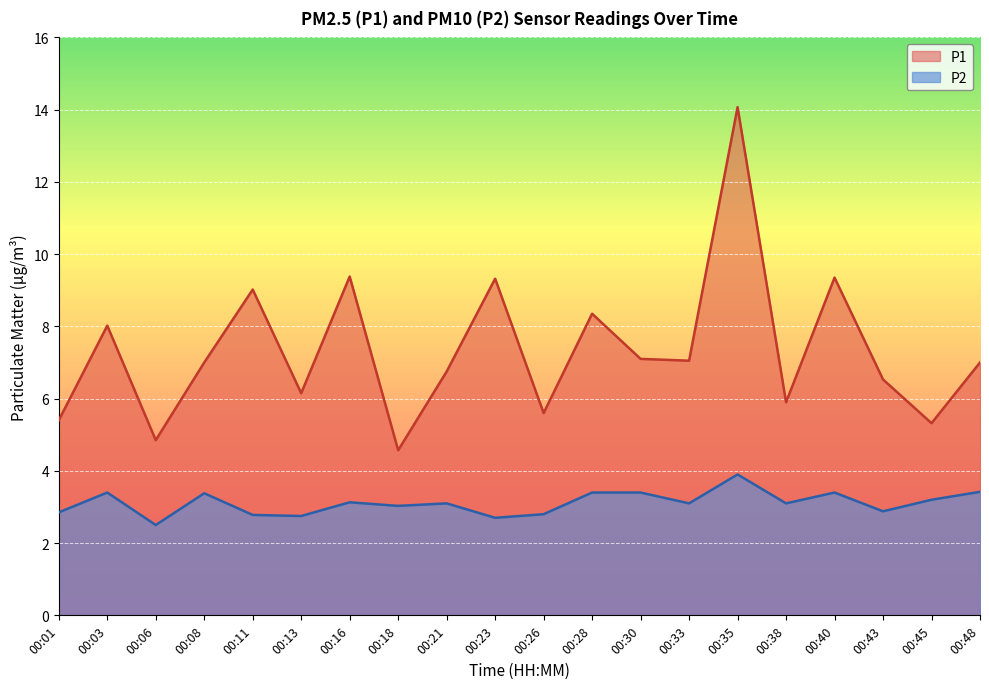

Is the value of P2 at 00:03 greater than the value of P1 at 00:26?

No